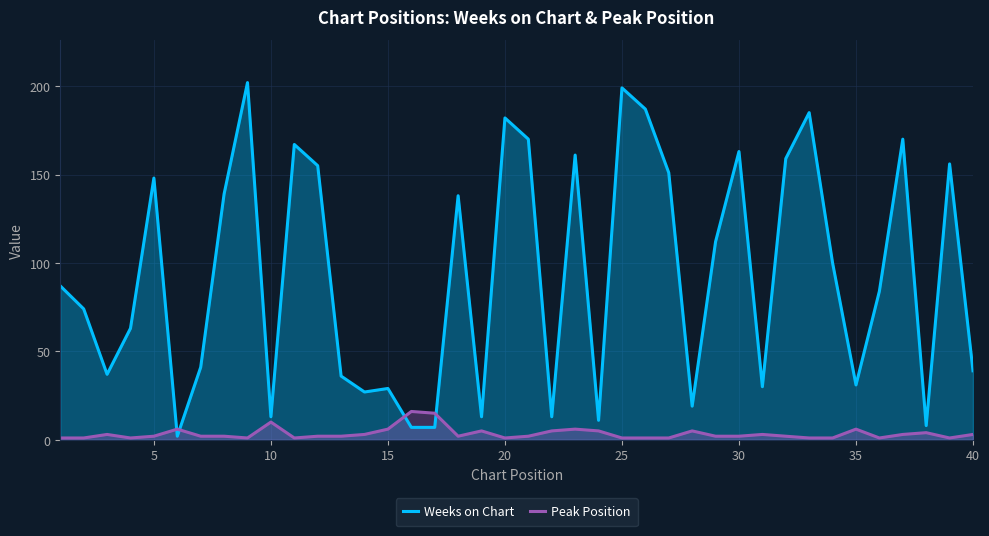

What is the highest value of the Peak Position series?

16